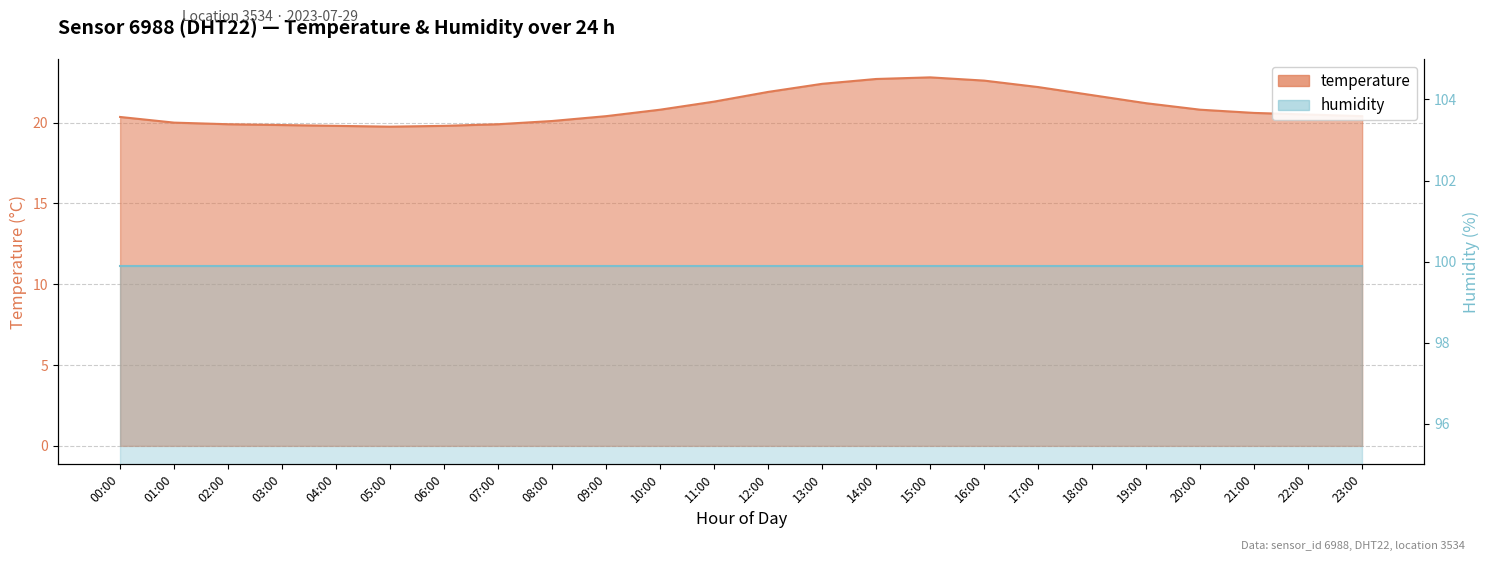

What is the average value?

20.9